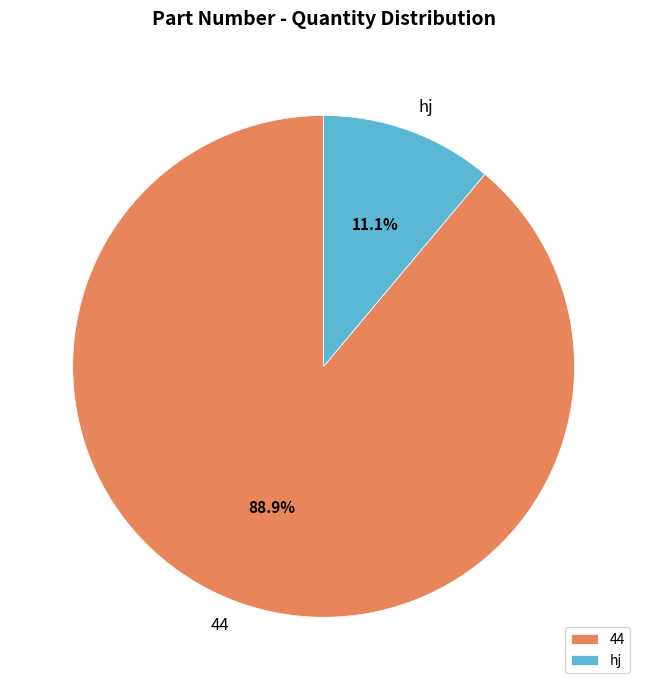

How many segments does this pie chart have?

2